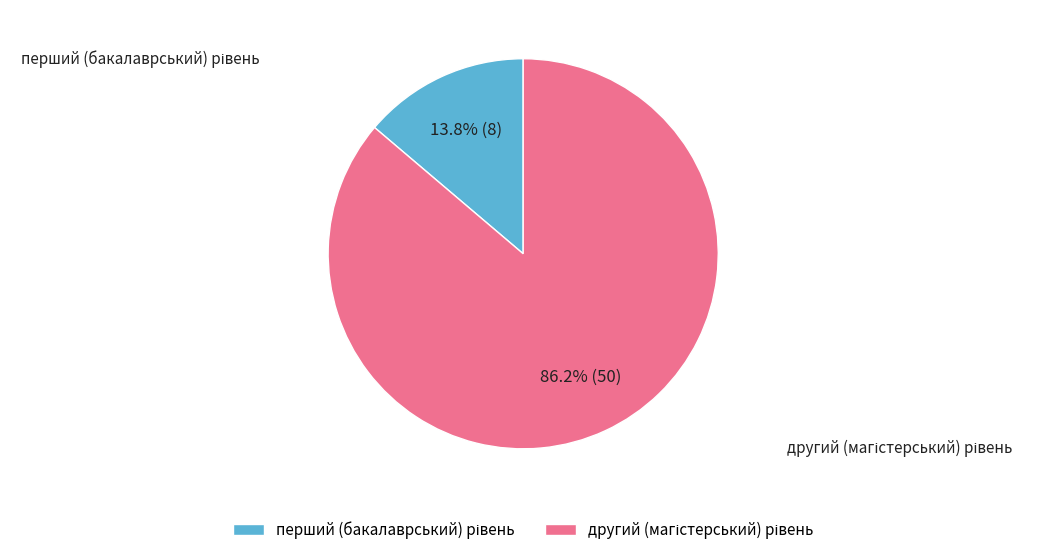

Is there any slice that represents more than half of the pie?

Yes